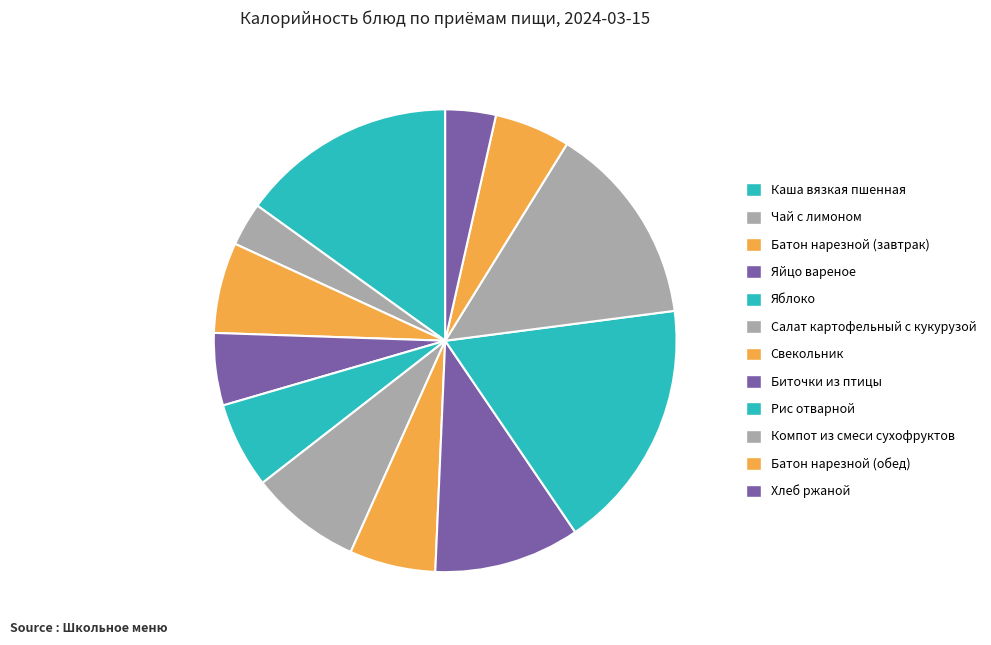

Which has a higher value, Батон нарезной (обед) or Батон нарезной (завтрак)?

Батон нарезной (завтрак)